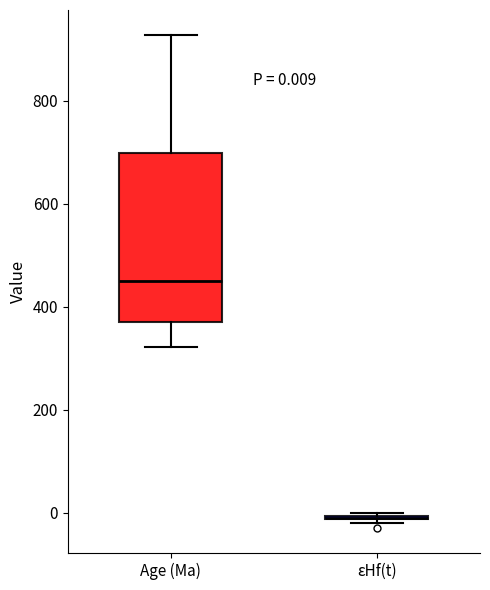

Comparing the boxes themselves (not the whiskers), which one is the tallest?

Age (Ma)